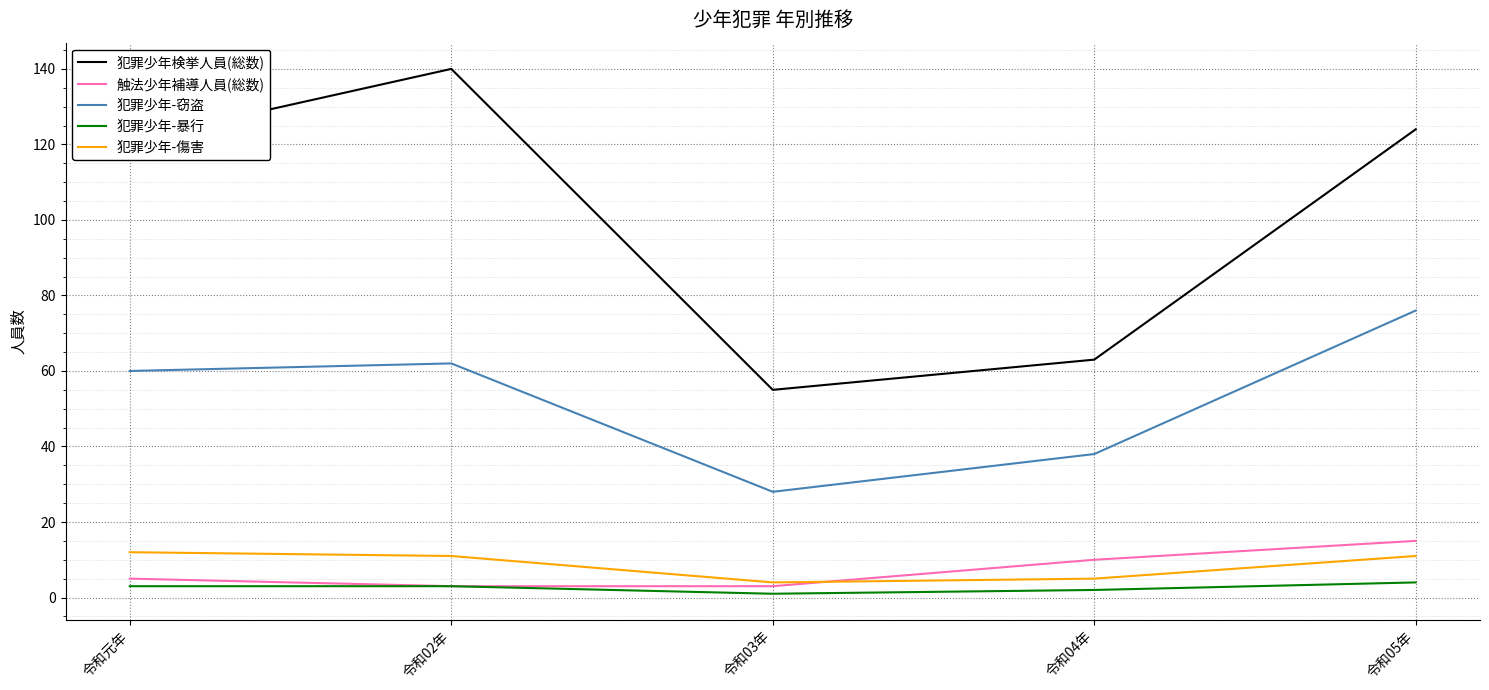

Which category has the highest value across all series?

令和02年